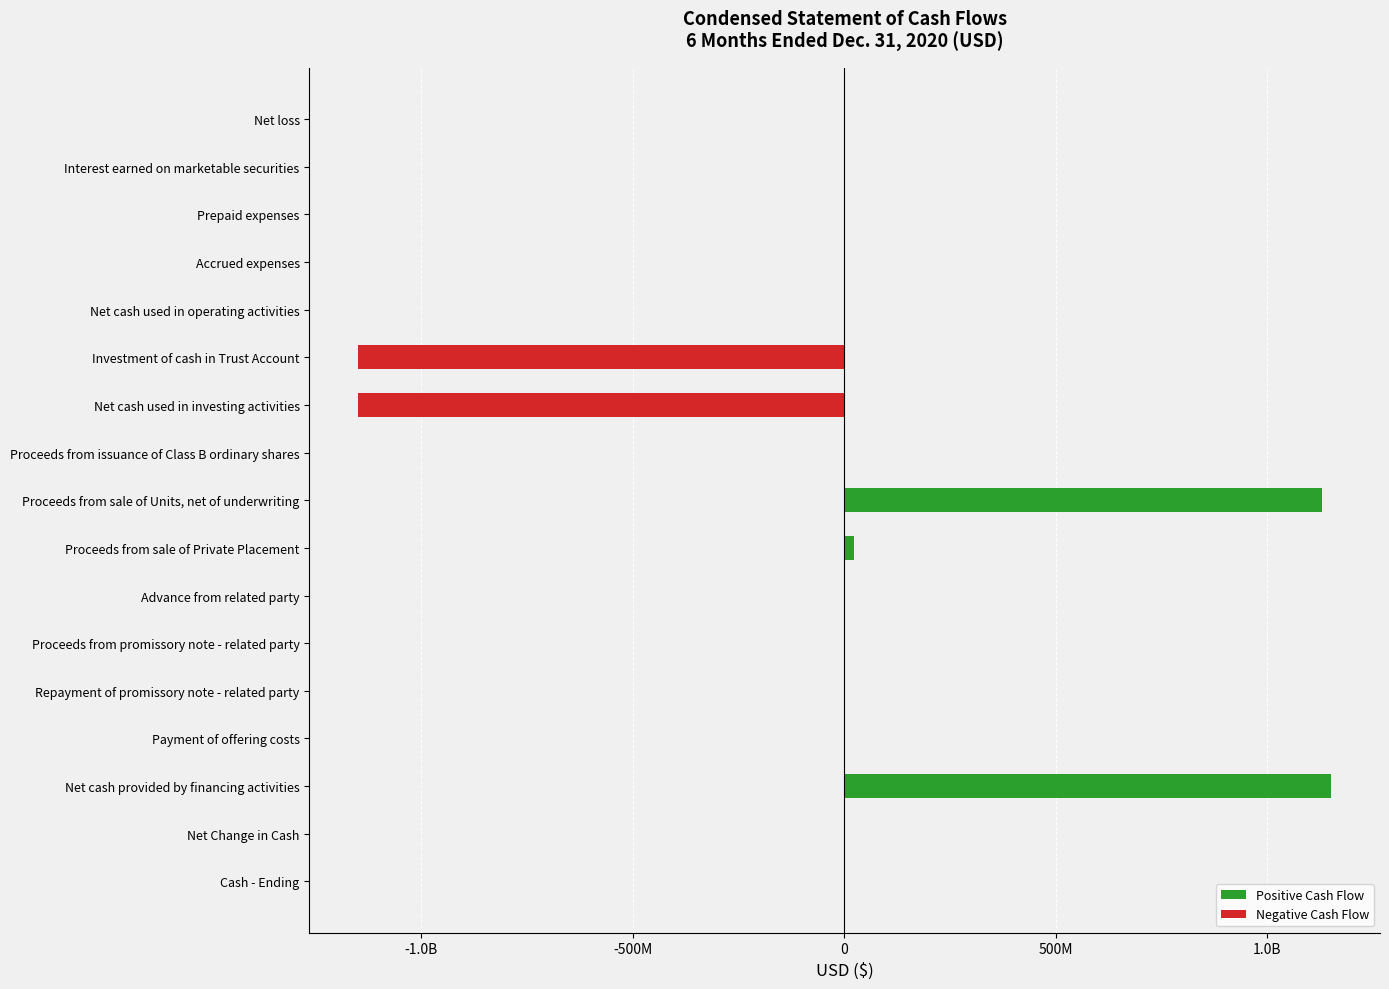

Does the chart contain stacked bars?

No